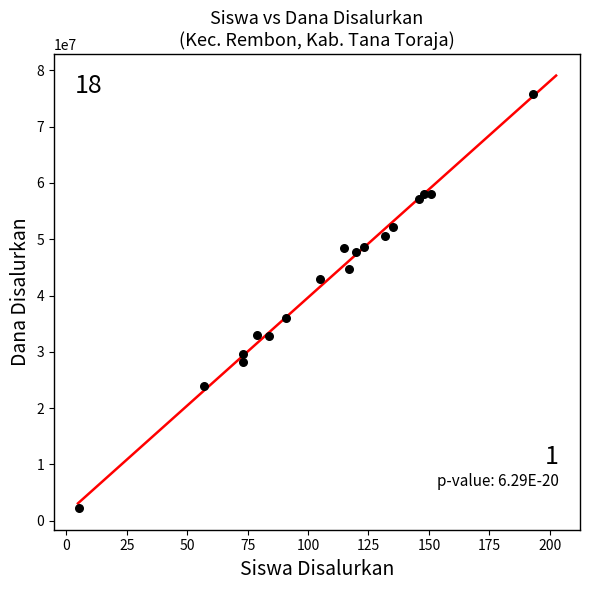

What is the range of X values (max minus min)?

188